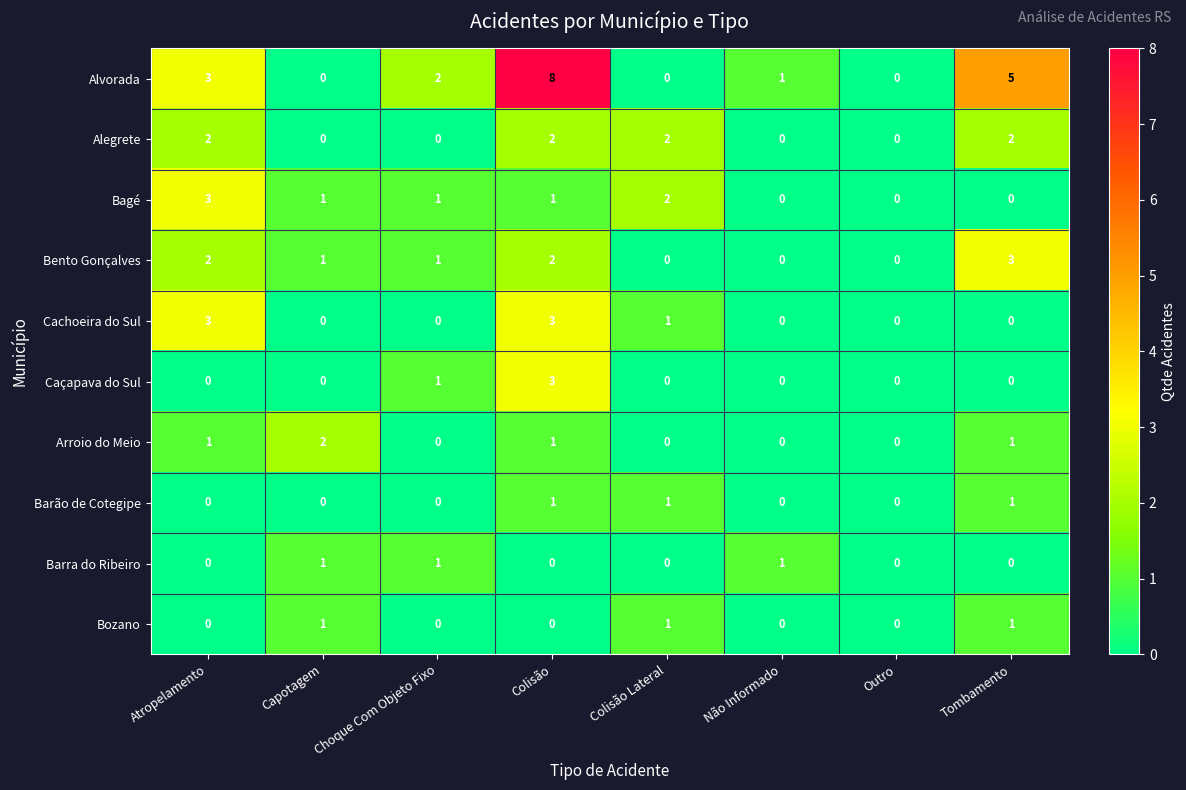

Which series has the largest total across all categories?

Alvorada